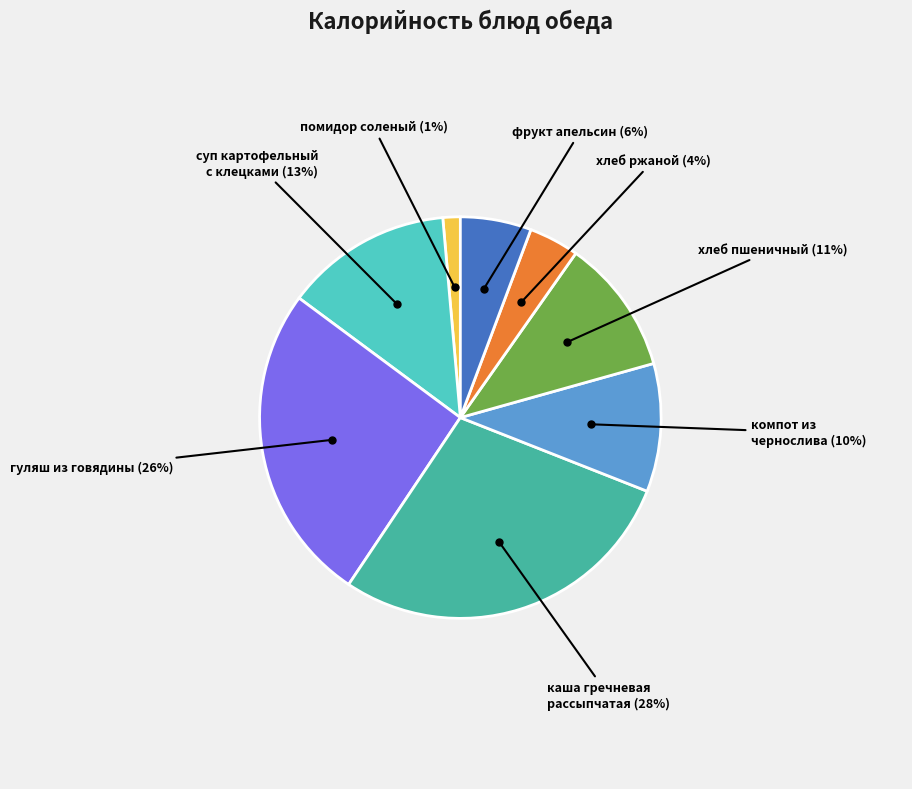

Is there a majority slice in this chart?

No